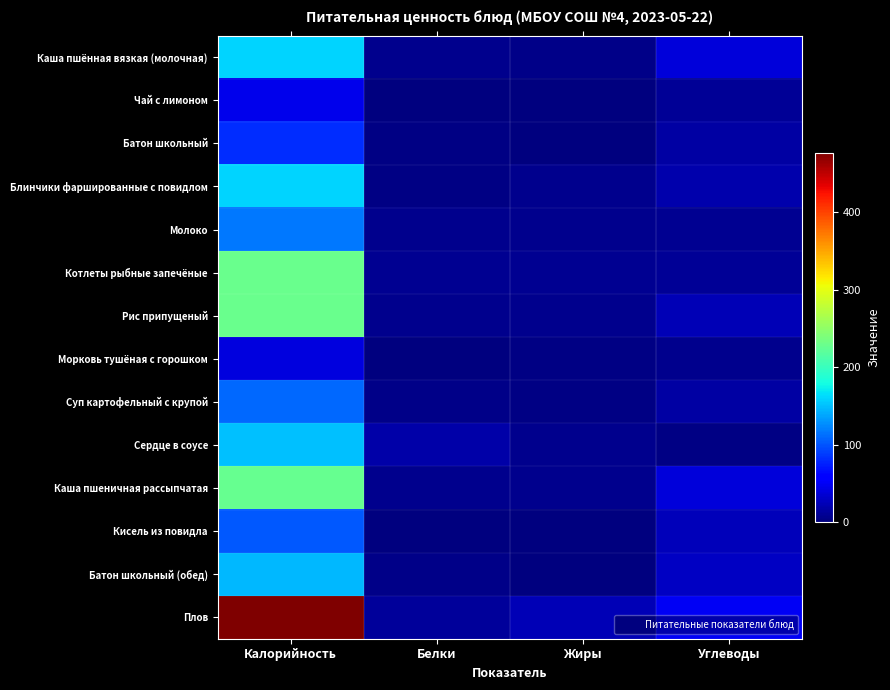

How many distinct data groups are displayed?

14